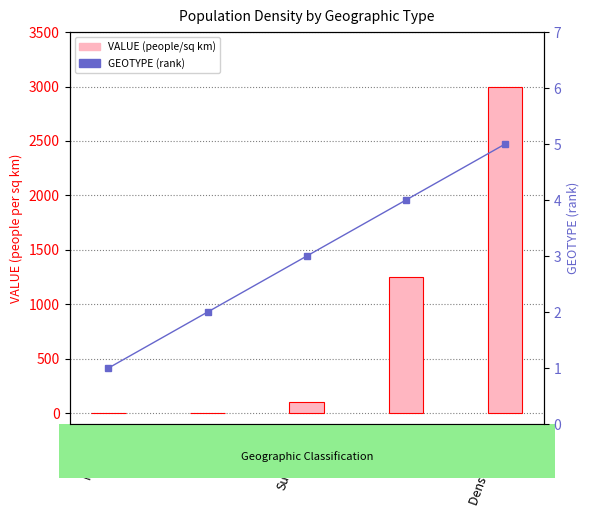

The VALUE (people/sq km) series shows 3000.0 at Dense urban. True or false?

True